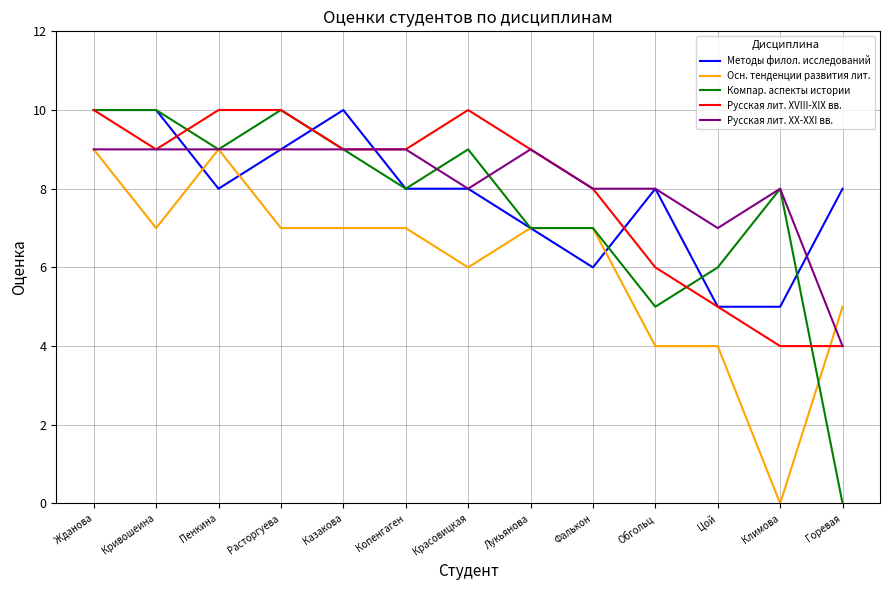

What is the total value across all series at Пенкина?

45